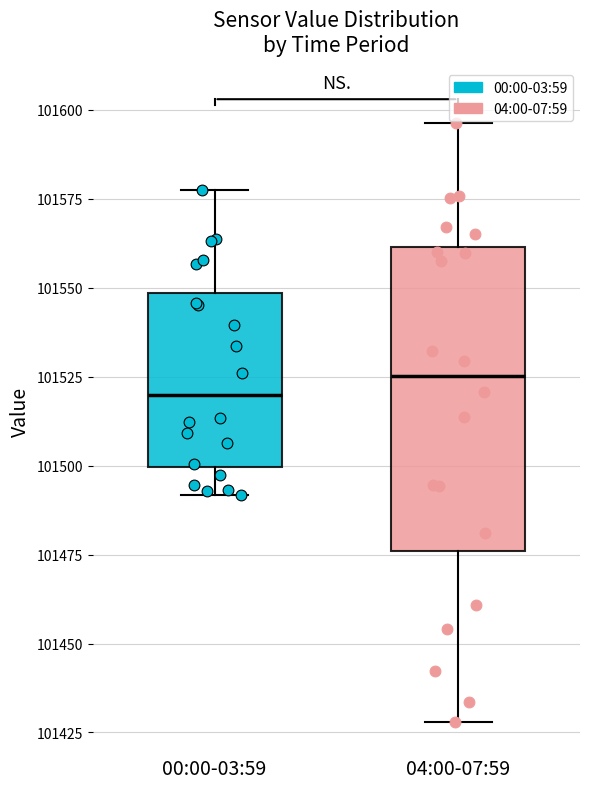

Which box is the tallest, from its lower edge to its upper edge?

04:00-07:59